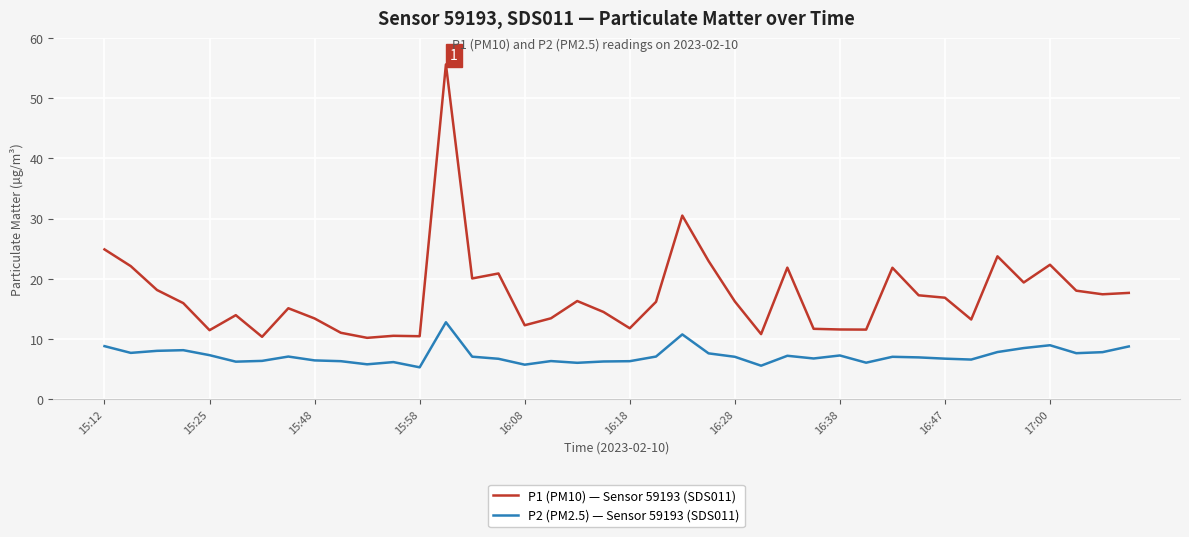

Which series has the largest range (max minus min)?

P1 (PM10) — Sensor 59193 (SDS011)